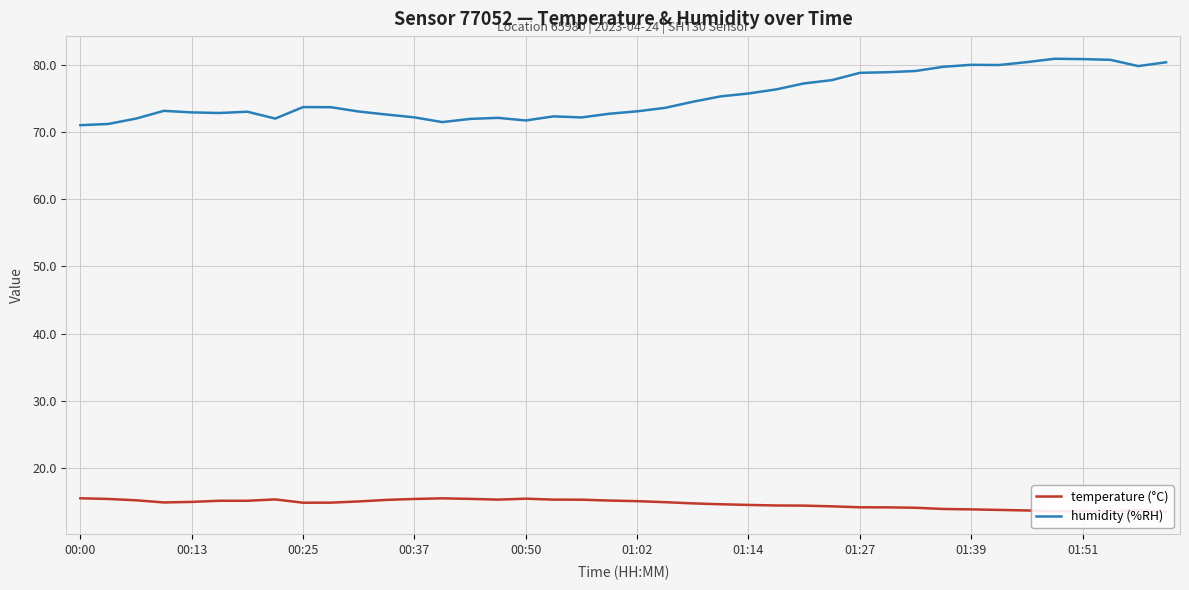

Which series has the widest spread of values?

humidity (%RH)